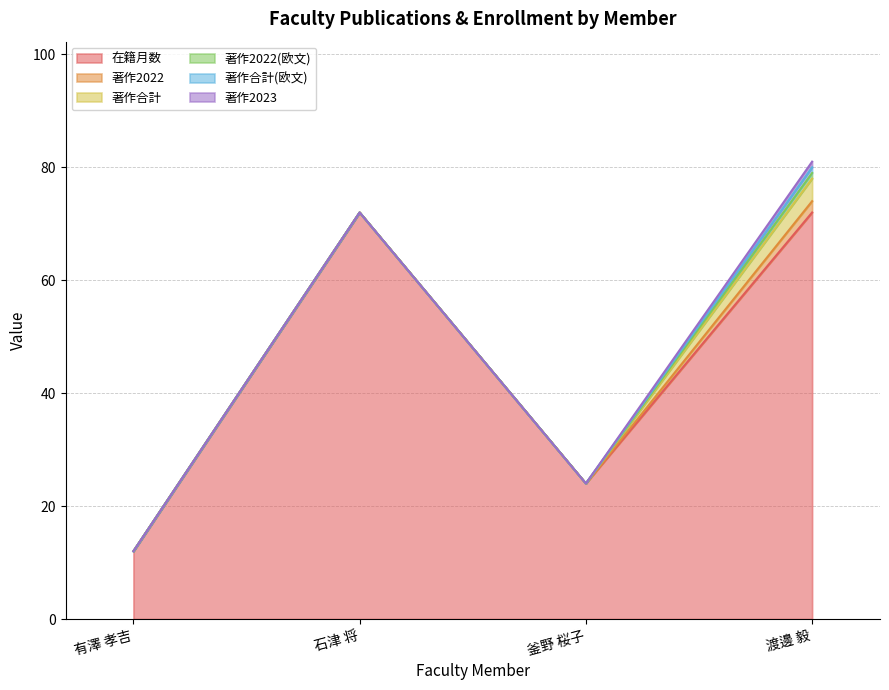

How many lines are shown in the chart?

6